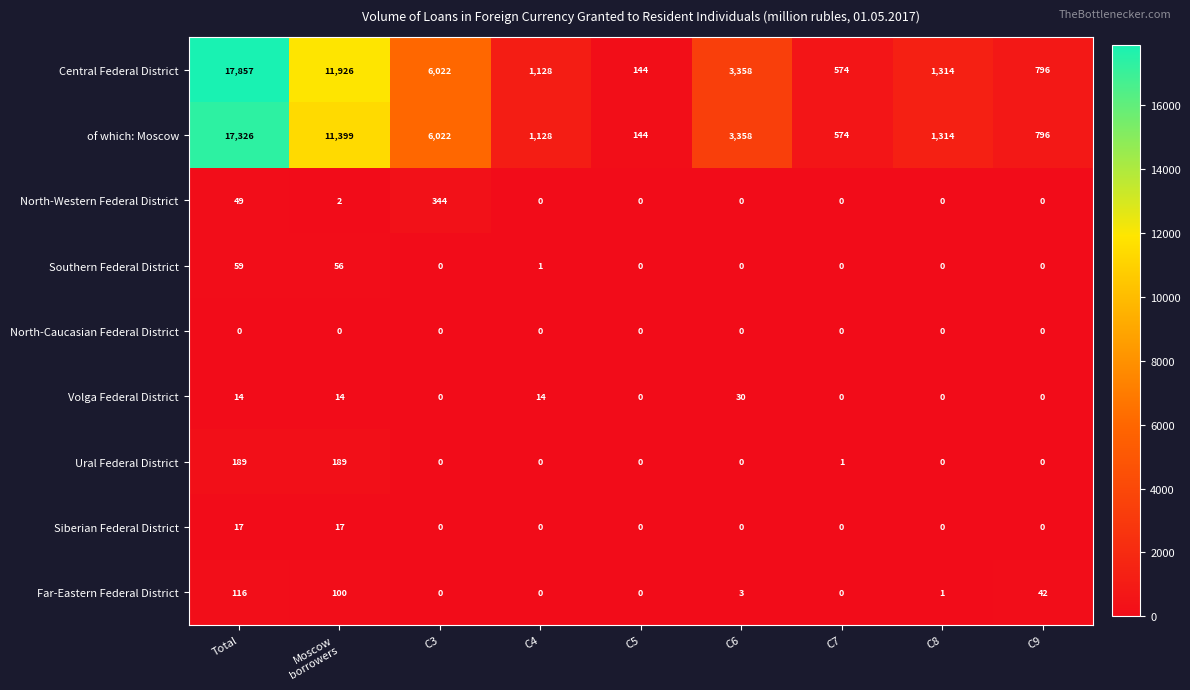

Which series has the largest range (max minus min)?

Central Federal District